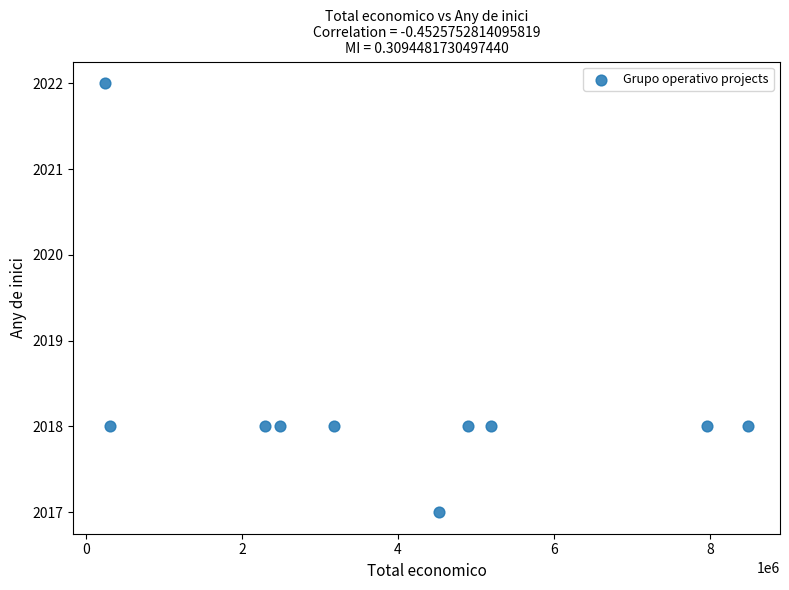

What is the average X value?

3958280